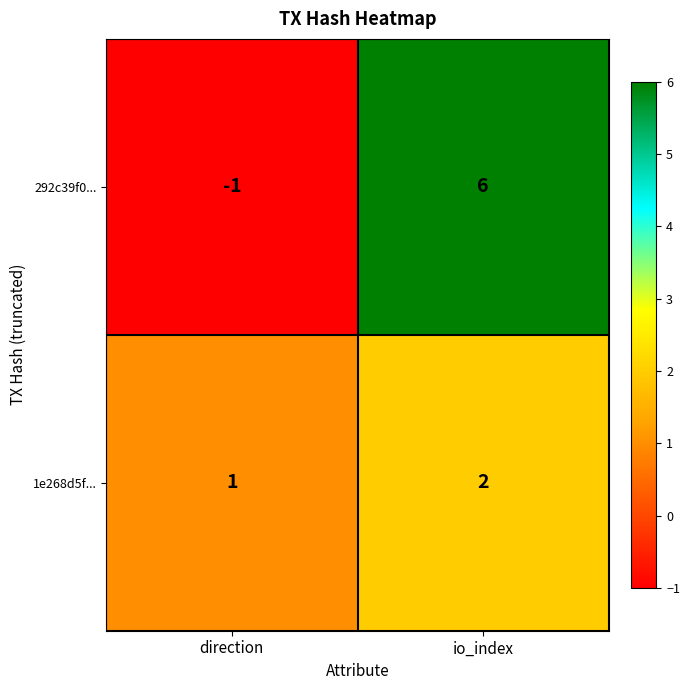

Is the value of 1e268d5f... at direction greater than the value of 292c39f0... at io_index?

No